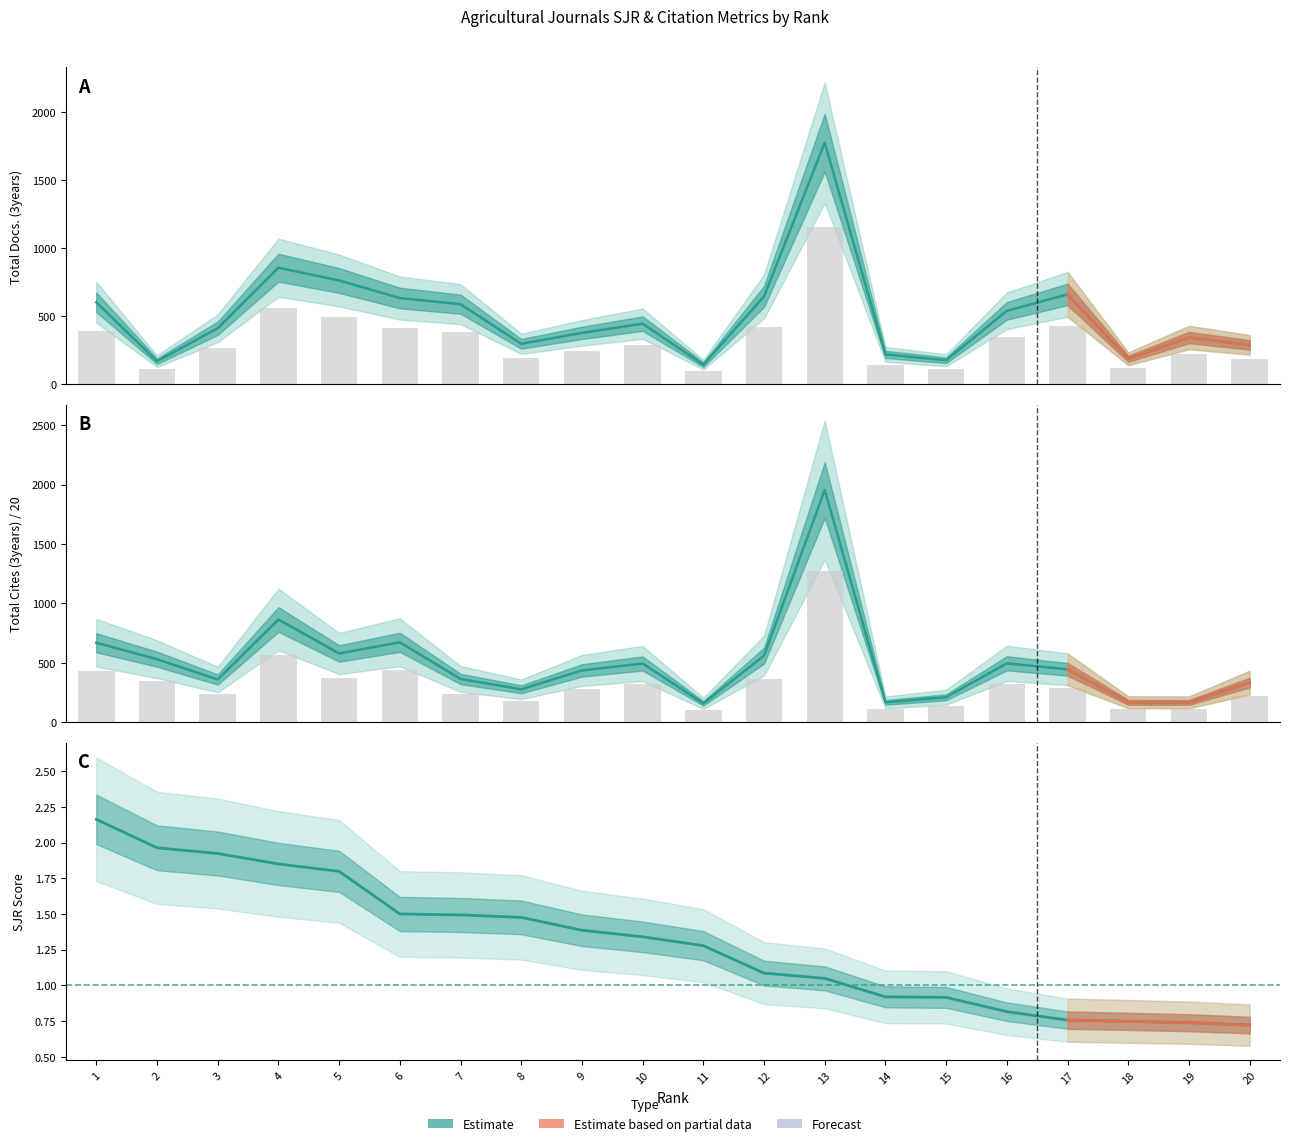

Is the value of Total Refs. at 13 greater than the value of Total Docs. (3years) at 12?

Yes